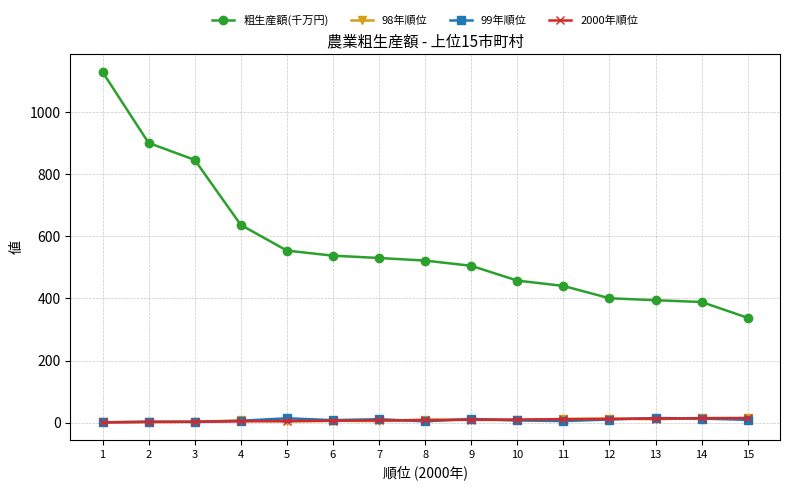

The value of 粗生産額(千万円) at 8 is 521.8. True or false?

True